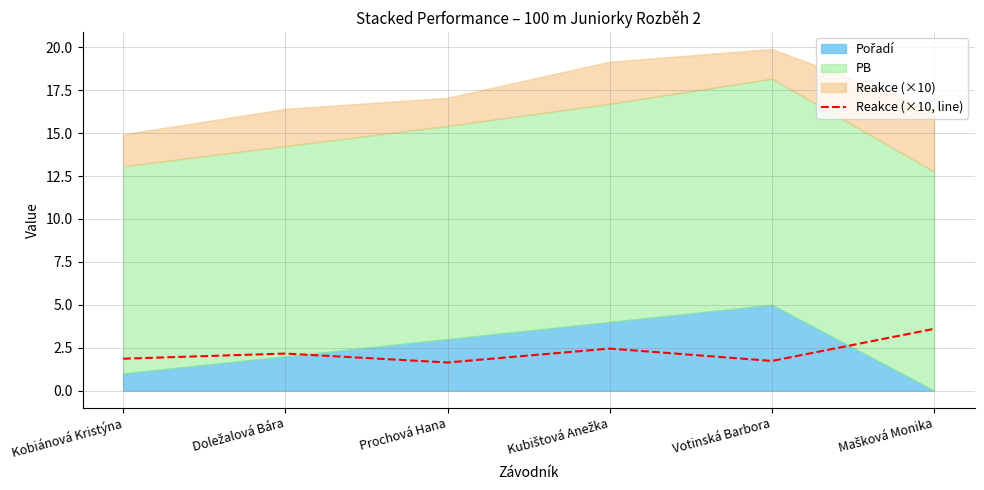

How many interior local peaks (higher than both neighbors) does the data have?

2